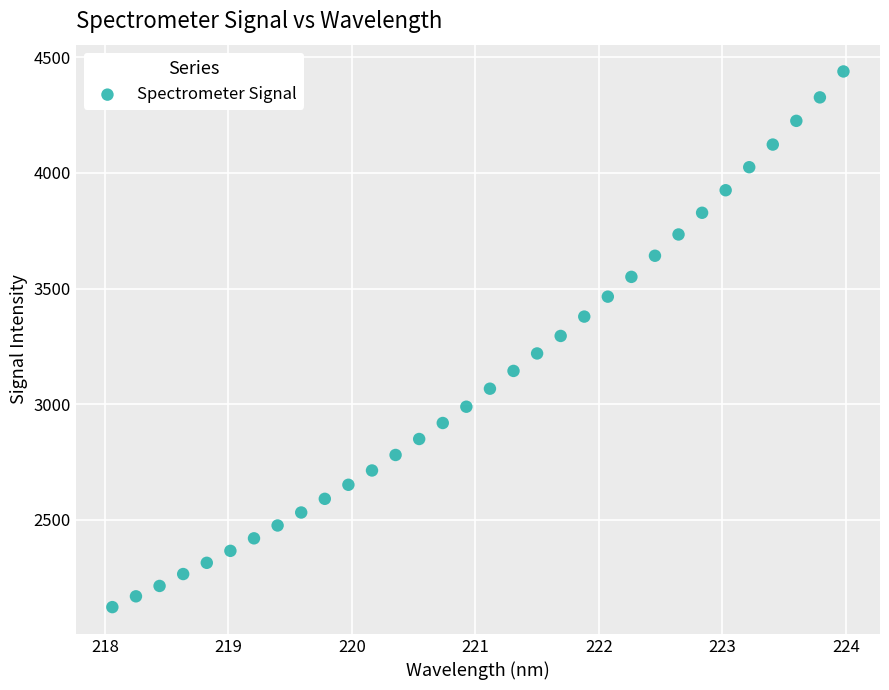

What is the range of Y values (max minus min)?

2315.6